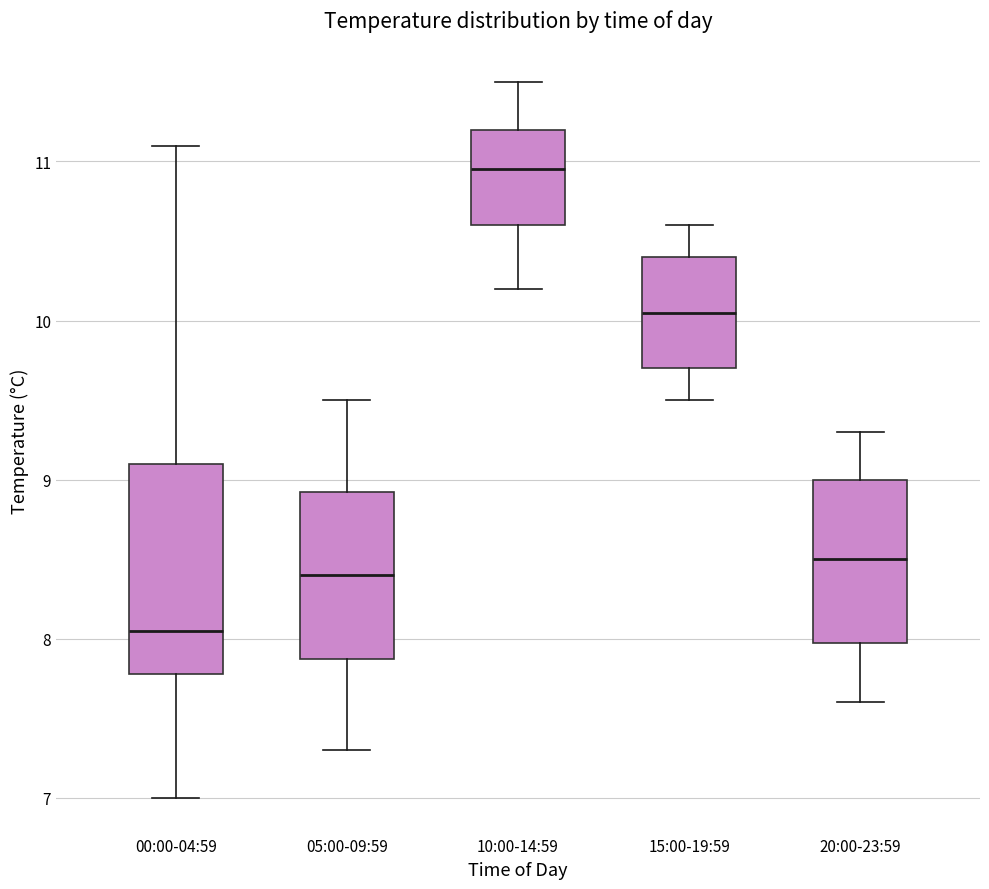

Which box's median line is the lowest?

00:00-04:59